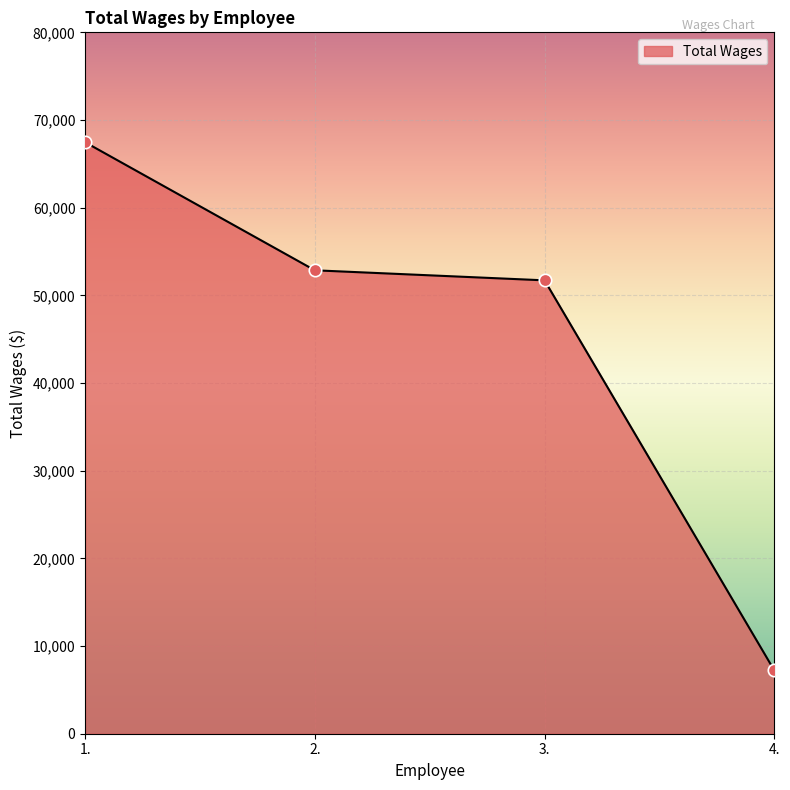

What is the change in value from 3. to 4.?

-44483